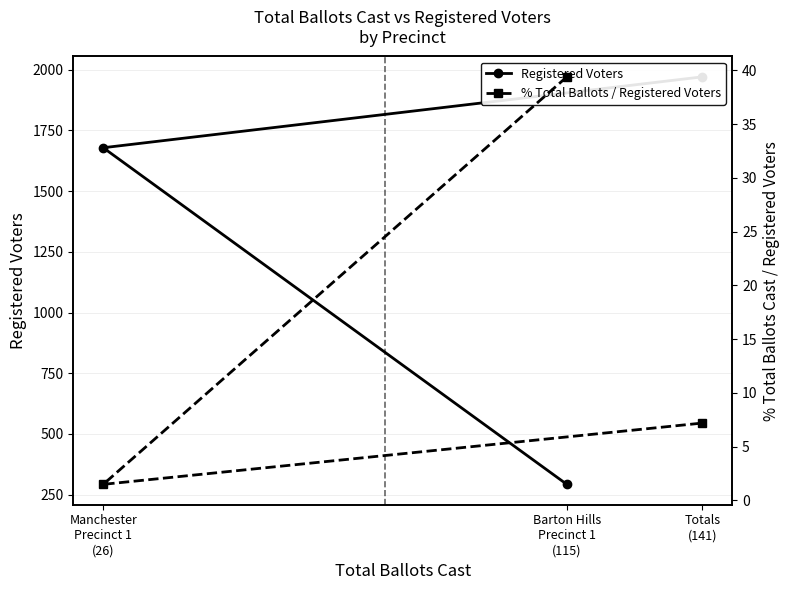

Reading left to right, what are all the values shown in this chart?

Registered Voters: Barton Hills
Precinct 1
(115)=292.0	Manchester
Precinct 1
(26)=1679.0	Totals
(141)=1971.0
% Total Ballots / Registered Voters: Barton Hills
Precinct 1
(115)=39.4	Manchester
Precinct 1
(26)=1.5	Totals
(141)=7.2